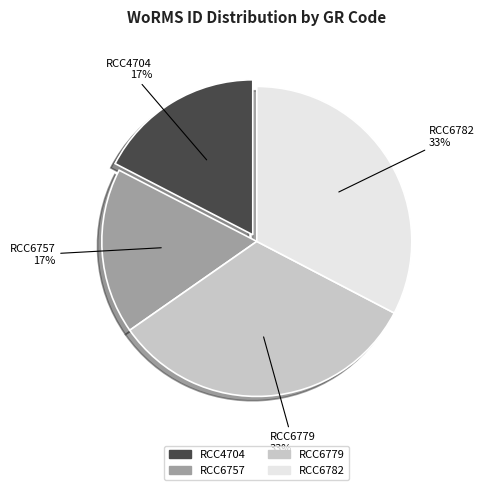

To the nearest percent, what percentage of the pie is RCC6782?

33%